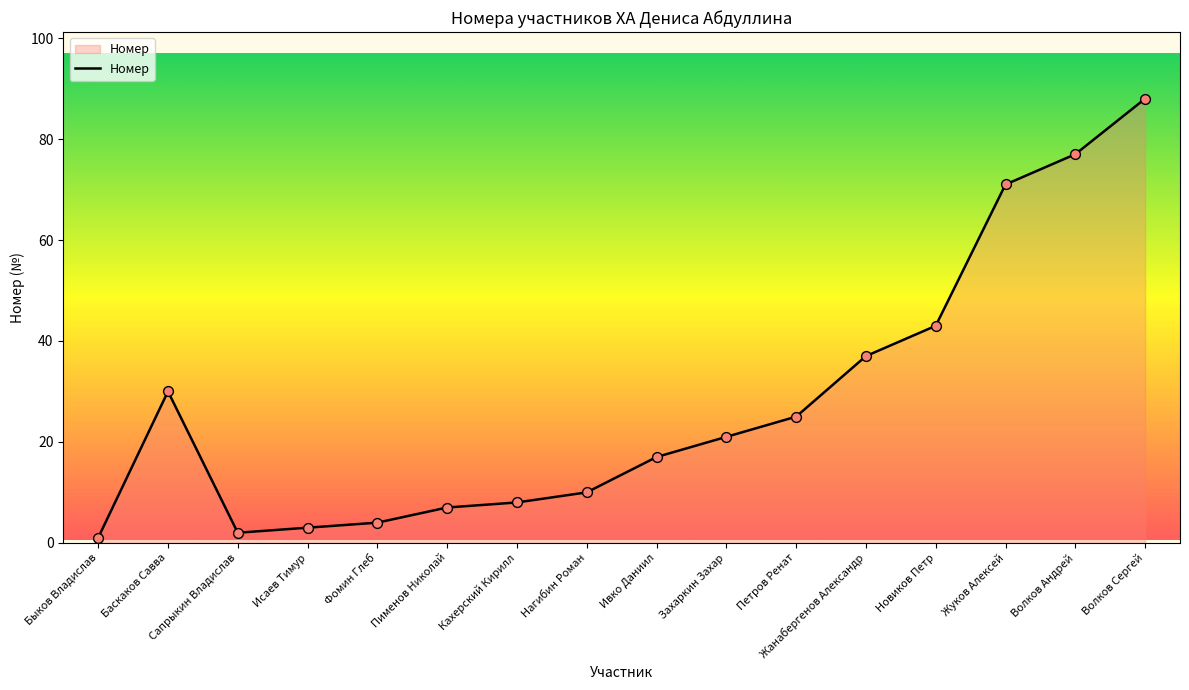

Which has a higher value, Быков Владислав or Петров Ренат?

Петров Ренат